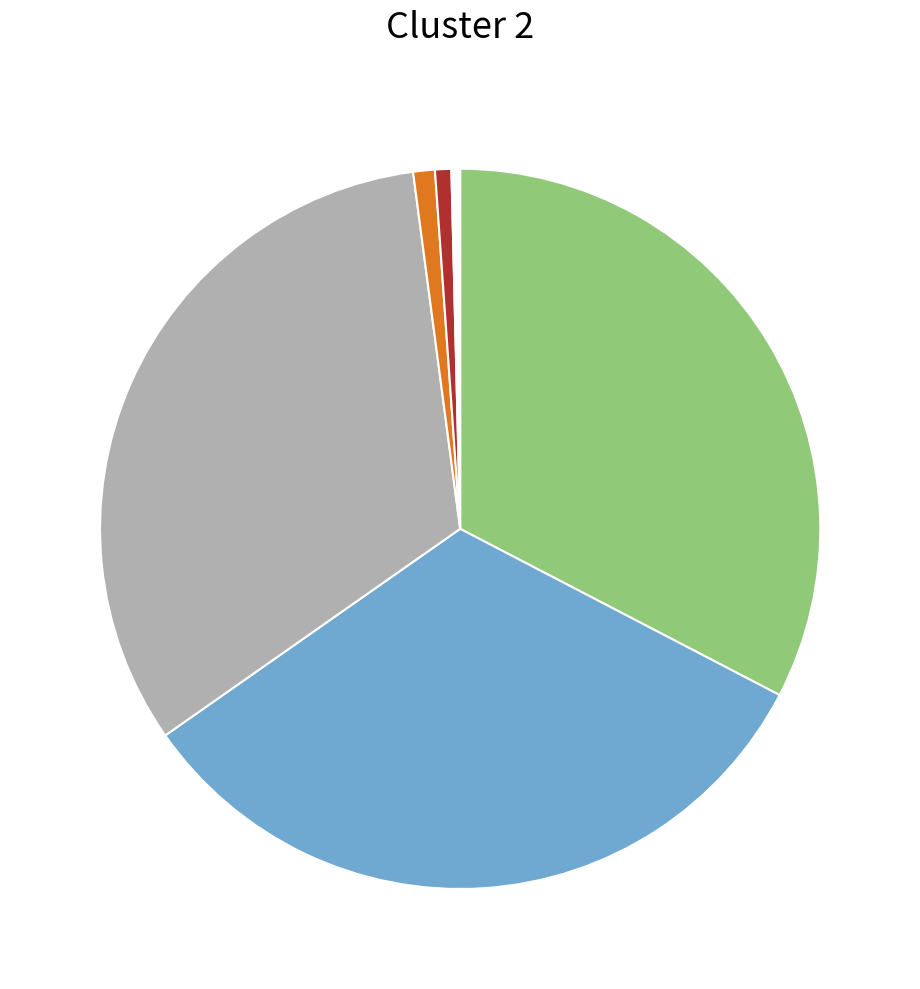

How many slices are in this pie chart?

6